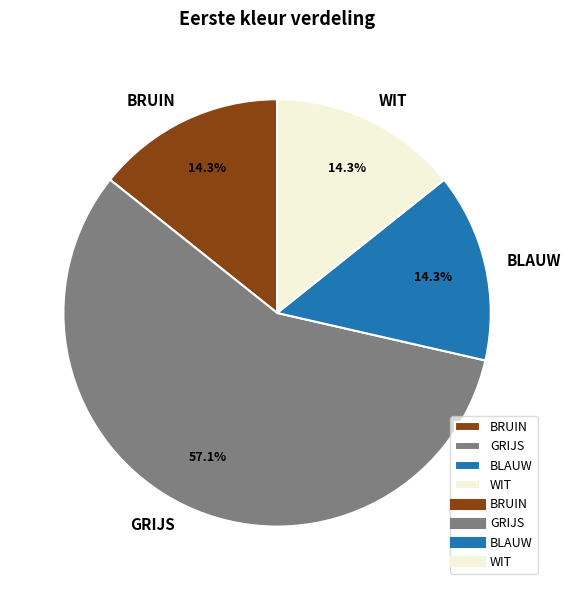

Approximately how many times larger is the value at WIT compared to BLAUW?

1.0